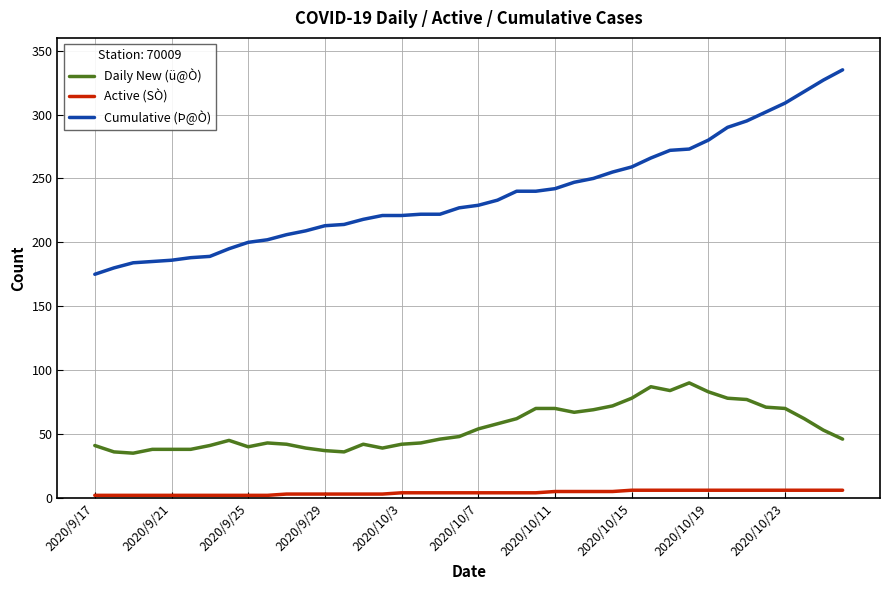

True or false: Active (SÒ) and Cumulative (Þ@Ò) intersect in this chart.

False